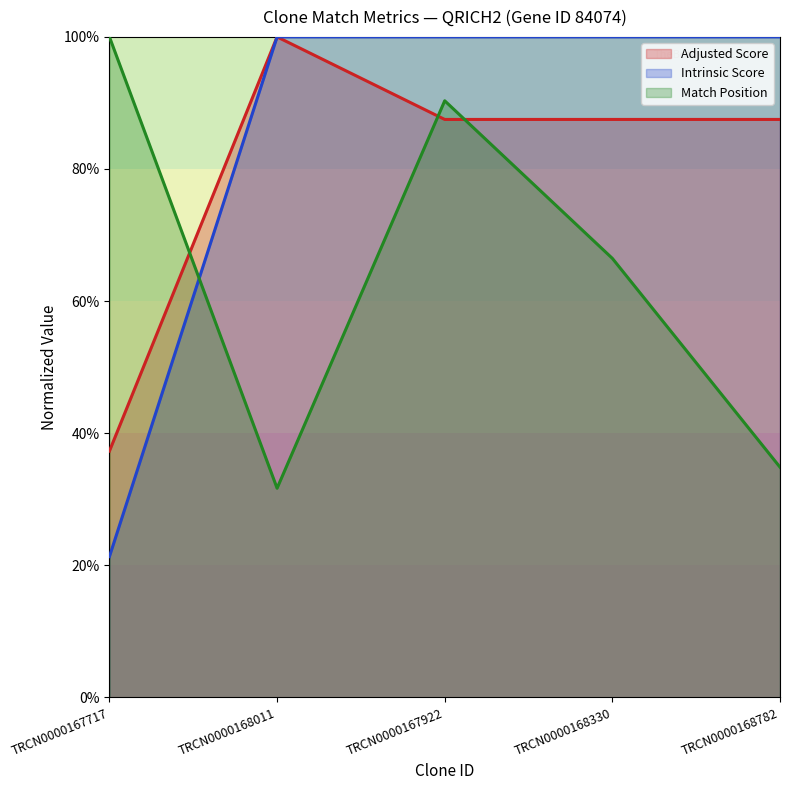

Which series changed the most between TRCN0000167717 and TRCN0000168330?

Intrinsic Score